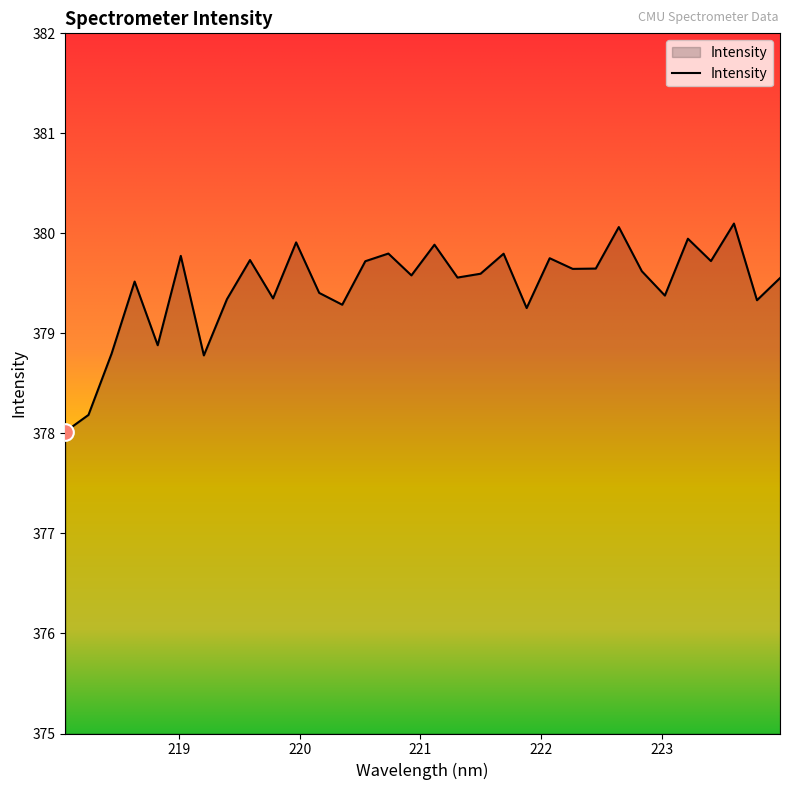

What is the difference between the maximum and minimum values?

2.1